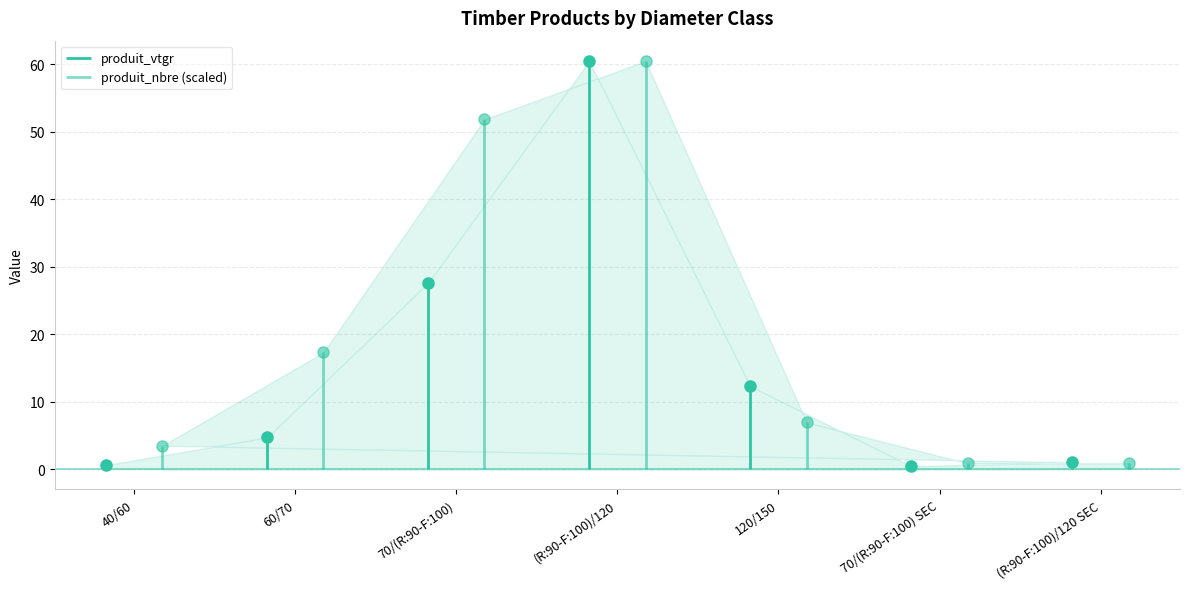

What is the label of the 6th point from the right?

60/70